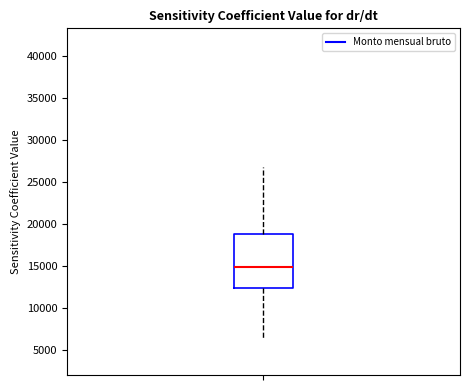

Transcribe this box plot: give where the median line is, the range the box spans, and where the two whiskers end, as read against the y-axis. The values are not printed on the chart, so give them approximately, as read against the axis.

median 15000, box 12500 to 19000, whiskers 6500 to 27000